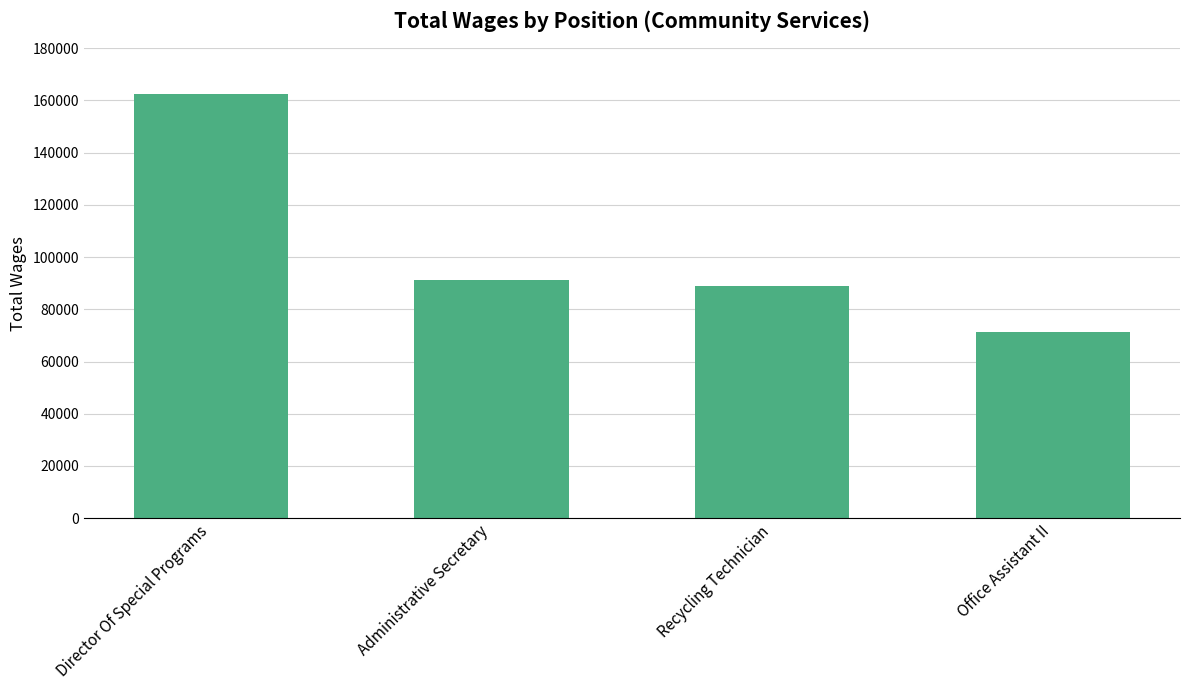

What is the greatest value displayed?

162341